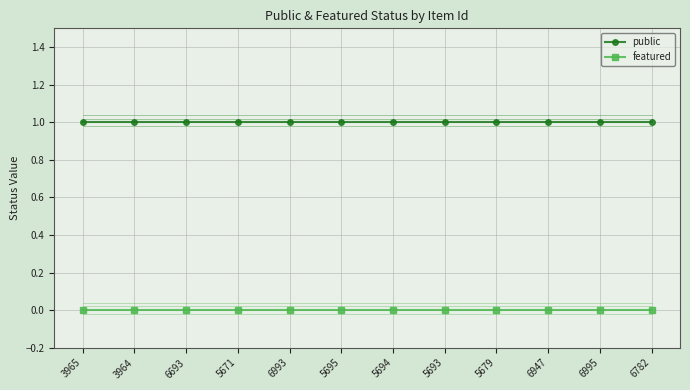

Which category has the lowest value across all series?

3965